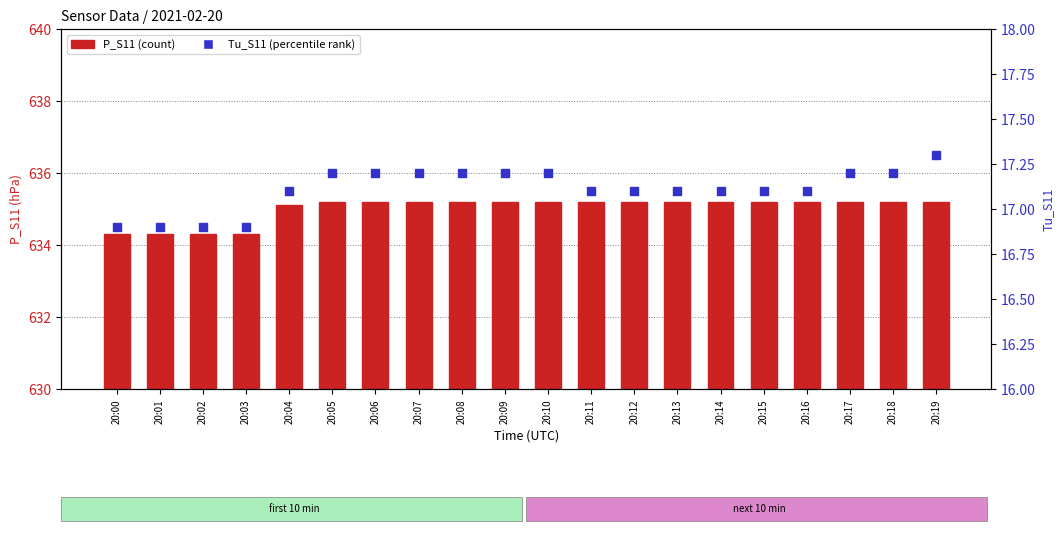

What are all the series names shown in the legend?

P_S11, Tu_S11